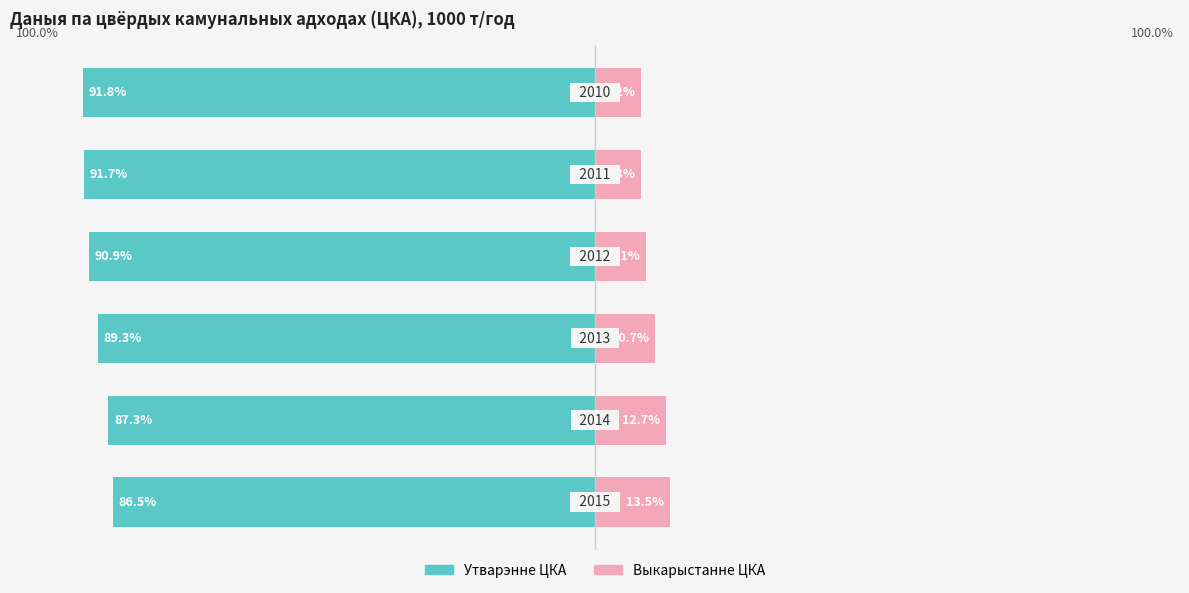

What are all the series names shown in the legend?

Утварэнне ЦКА, Выкарыстанне ЦКА